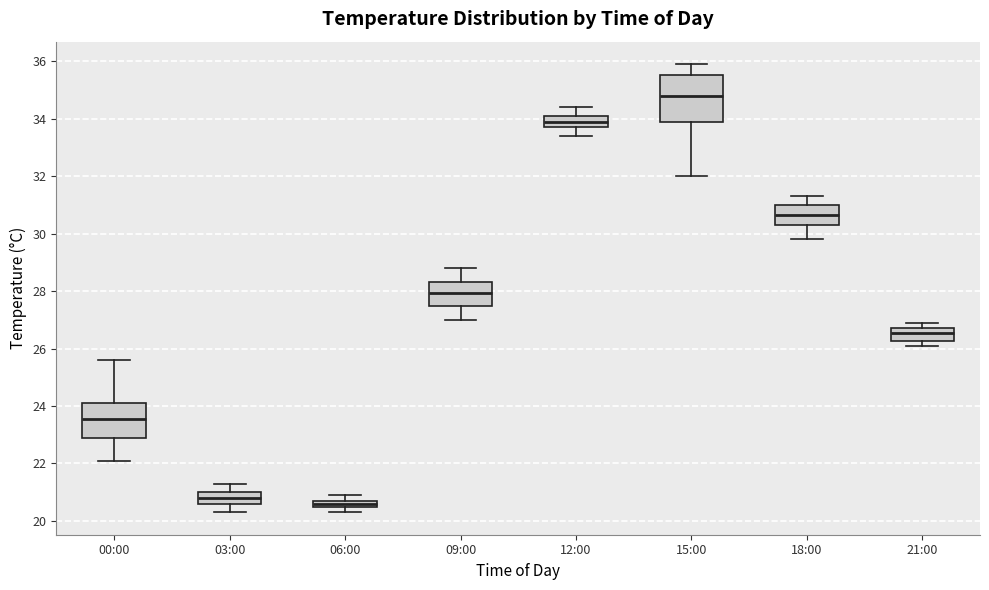

Which box is the tallest, from its lower edge to its upper edge?

15:00